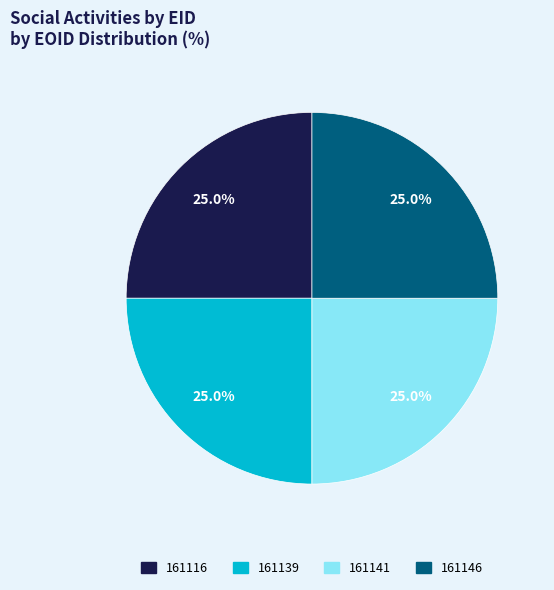

What percentage do 161116 and 161139 together represent?

50.0%